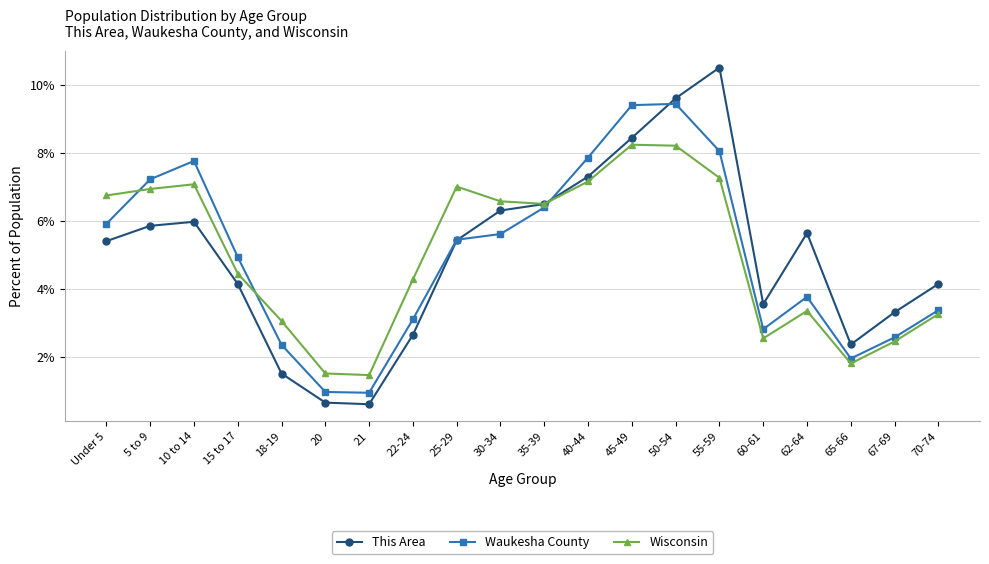

What are all the series names shown in the legend?

This Area, Waukesha County, Wisconsin